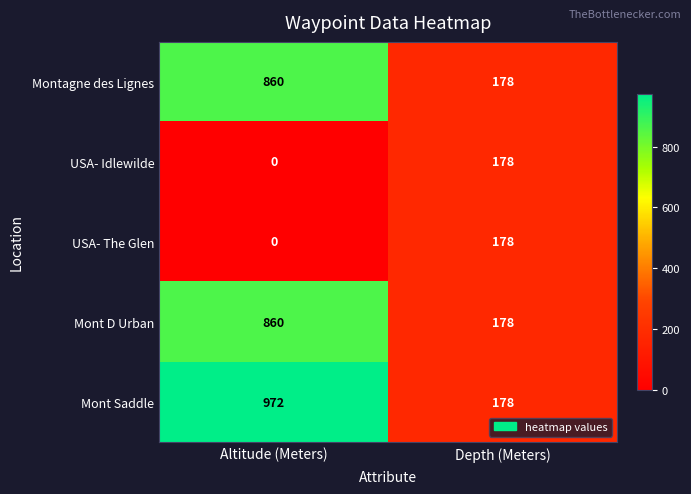

Rank the categories by Mont Saddle value from highest to lowest.

Altitude (Meters), Depth (Meters)